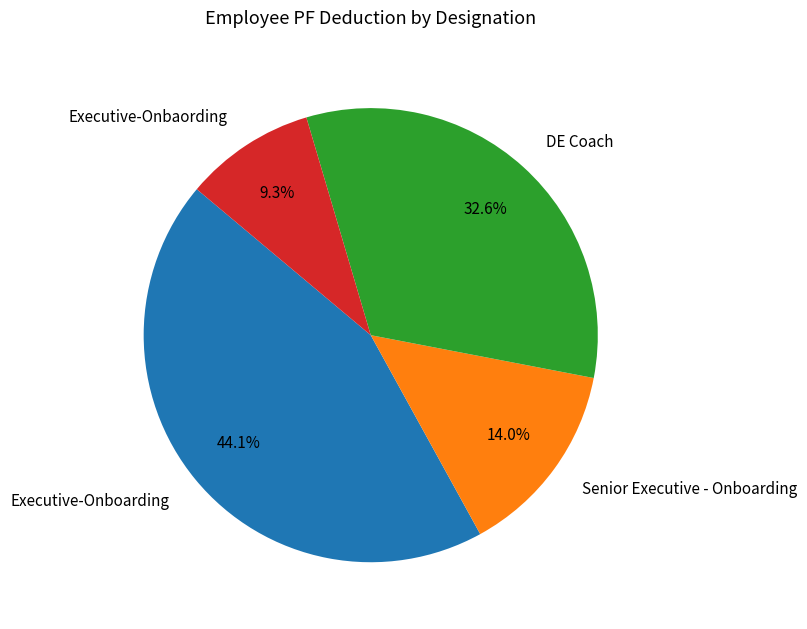

To the nearest percent, what is the combined percentage of DE Coach and Senior Executive - Onboarding?

47%